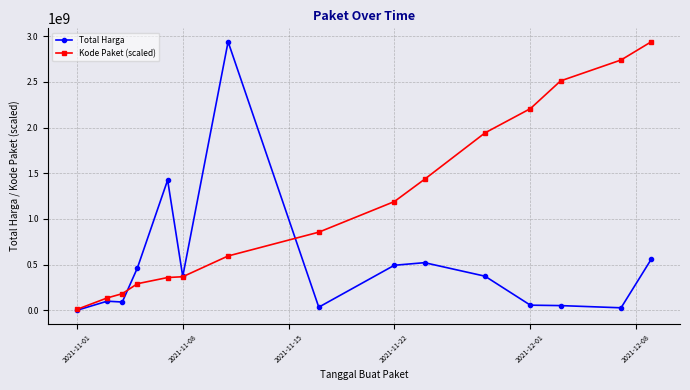

At how many categories does at least one series exceed 1586994245?

6